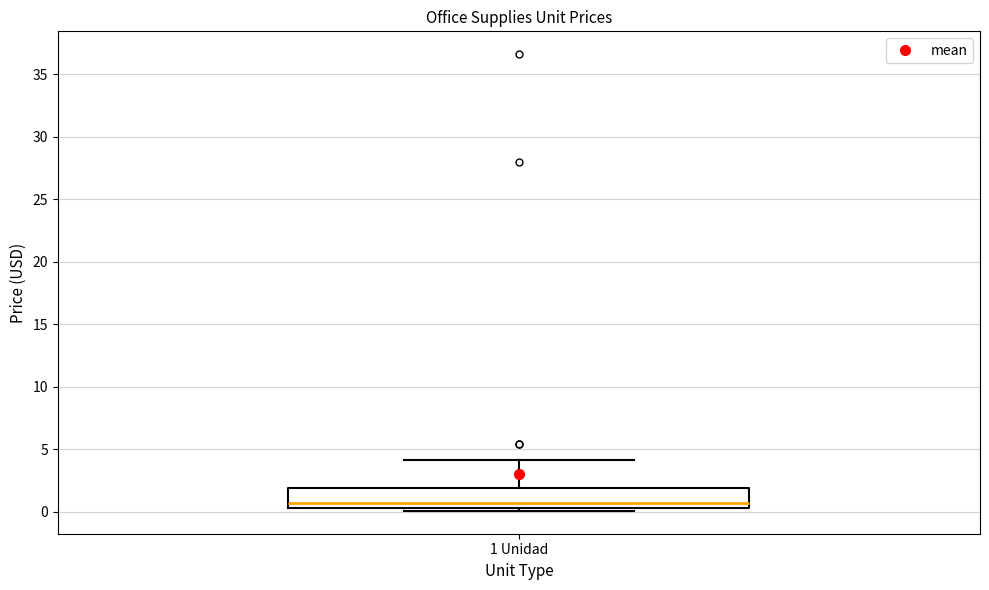

Read this box plot against the y-axis: the position of the median line, the range covered by the box, and the ends of both whiskers. The values are not printed on the chart, so give them approximately, as read against the axis.

median 0.5 (just above the box's lower edge), box 0.5 to 2.0, whiskers 0.0 to 4.0